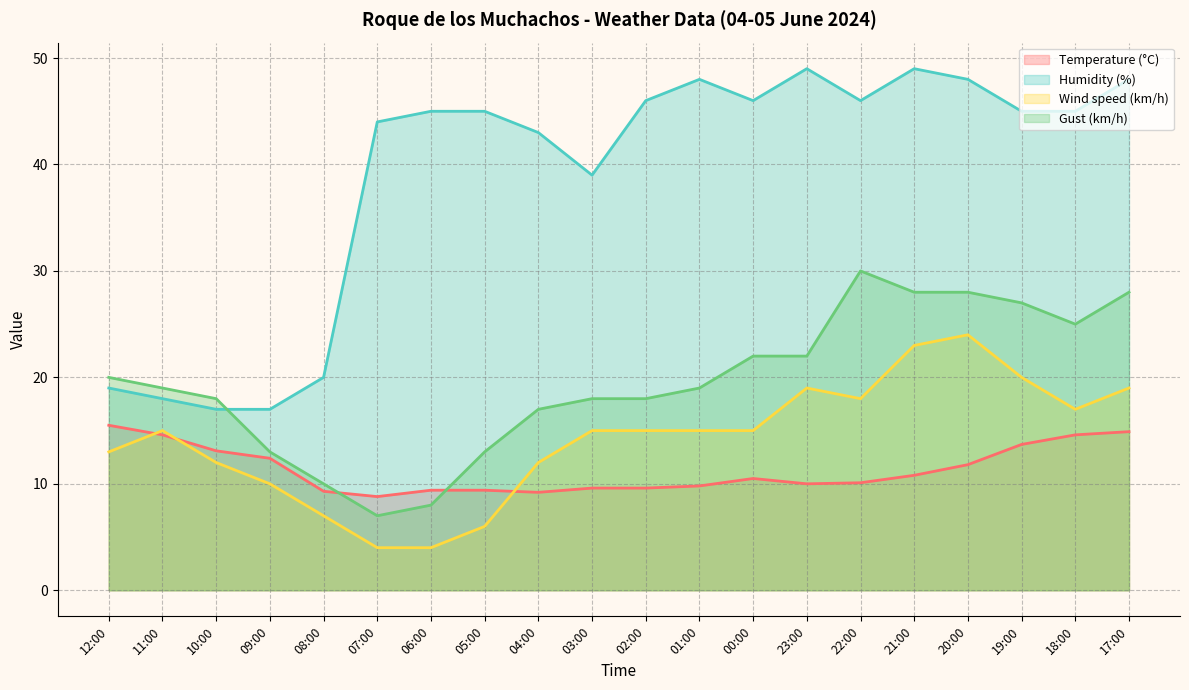

Does the chart display data point markers on the line(s)?

No